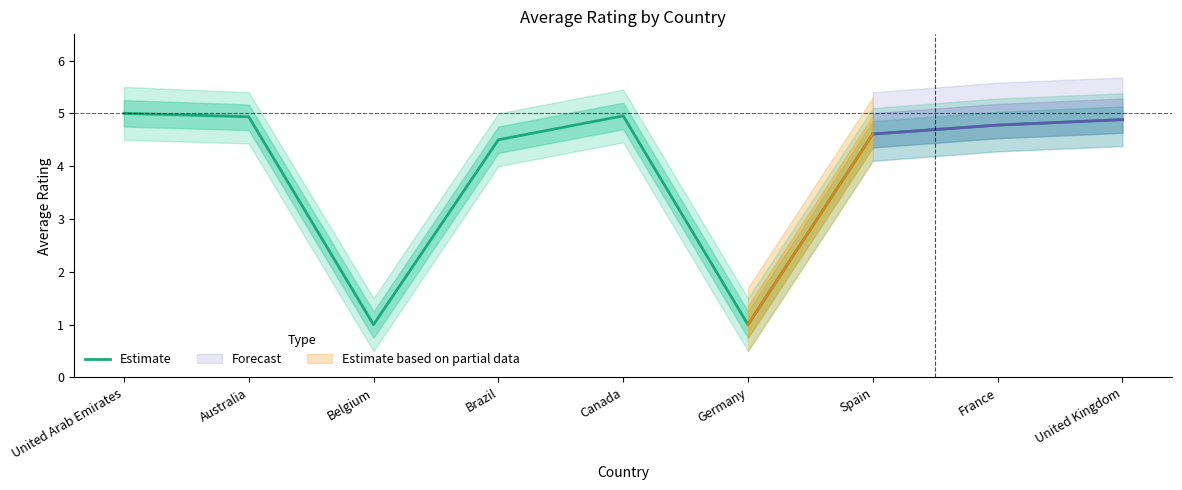

What is the sum of the values at Germany and France?

5.8